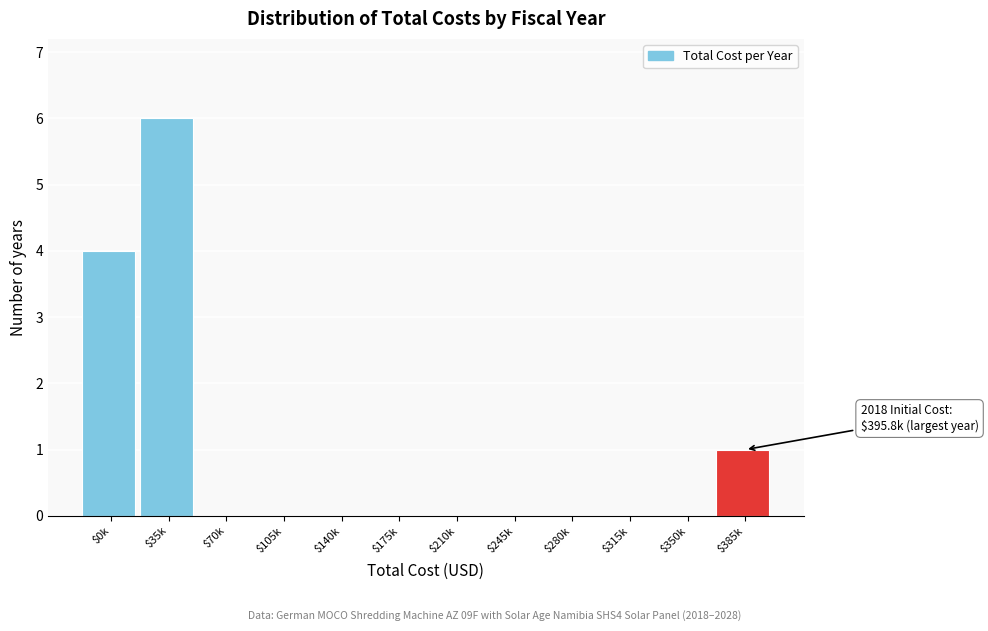

What is the sum of all values?

11